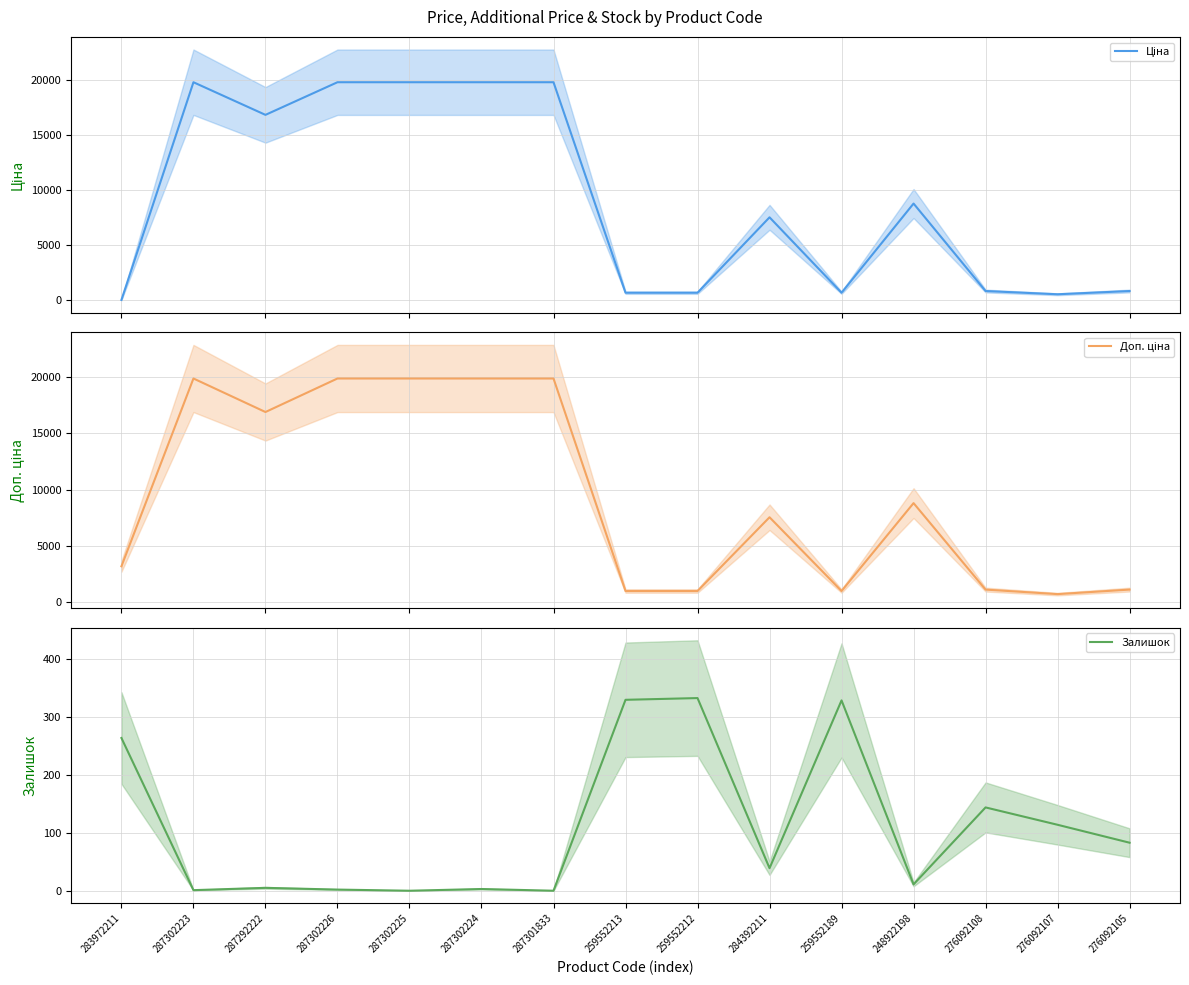

Which series ends up on top after the final intersection of Ціна and Залишок?

Ціна